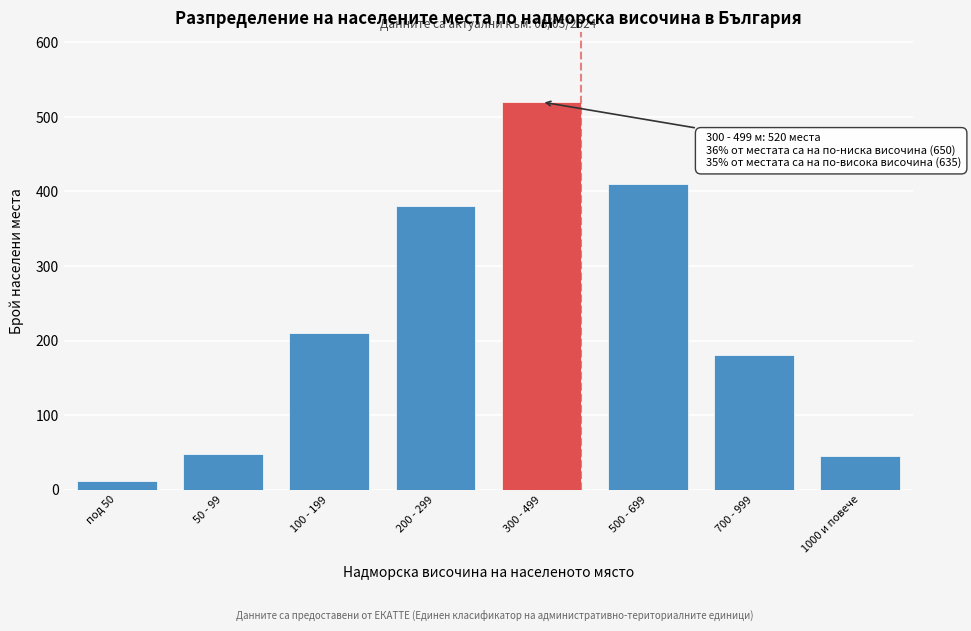

Reading right to left, what are all the values shown in this chart?

1000 и повече=45	700 - 999=180	500 - 699=410	300 - 499=520	200 - 299=380	100 - 199=210	50 - 99=48	под 50=12